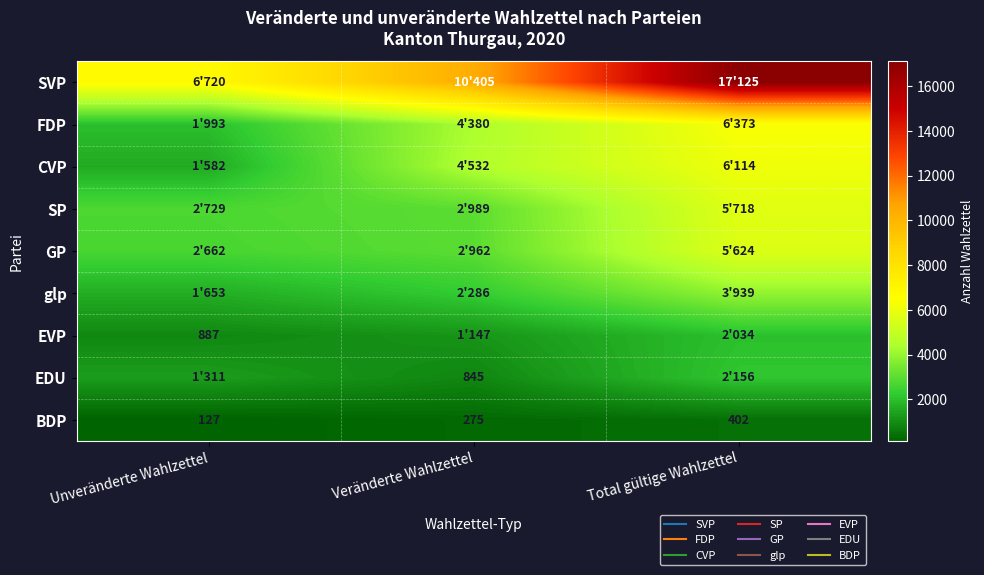

List the labels in order of EVP value, largest first.

Total gültige Wahlzettel, Veränderte Wahlzettel, Unveränderte Wahlzettel